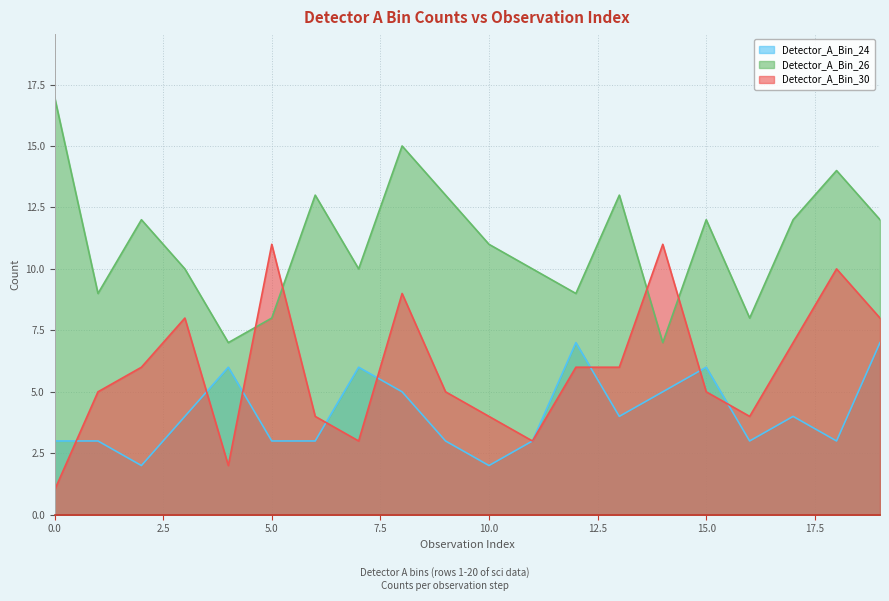

List the series in order of their overall mean, highest first.

Detector_A_Bin_26, Detector_A_Bin_30, Detector_A_Bin_24